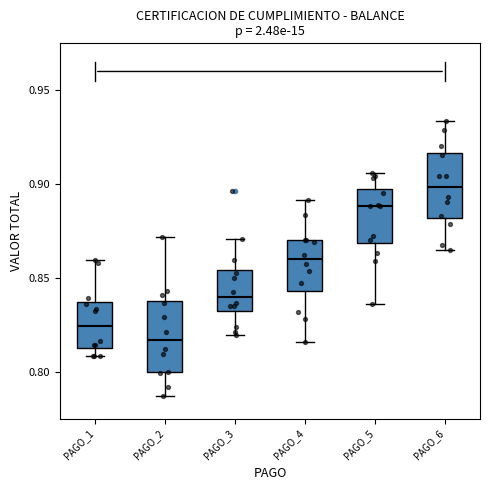

Reading left to right, transcribe this box plot: for each box, give where its median line is, the range the box spans, and where its two whiskers end, as read against the y-axis. The values are not printed on the chart, so give them approximately, as read against the axis.

PAGO_1: median 0.825, box 0.815 to 0.835, whiskers 0.810 to 0.860
PAGO_2: median 0.815, box 0.800 to 0.840, whiskers 0.785 to 0.870
PAGO_3: median 0.840, box 0.830 to 0.855, whiskers 0.820 to 0.870
PAGO_4: median 0.860, box 0.845 to 0.870, whiskers 0.815 to 0.890
PAGO_5: median 0.890, box 0.870 to 0.895, whiskers 0.835 to 0.905
PAGO_6: median 0.900, box 0.880 to 0.915, whiskers 0.865 to 0.935